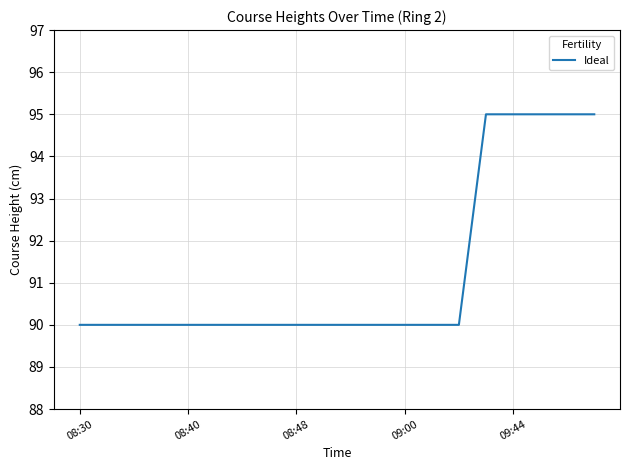

Reading left to right, list all the values displayed in this chart.

90	90	90	90	90	90	90	90	90	90	90	90	90	90	90	95	95	95	95	95